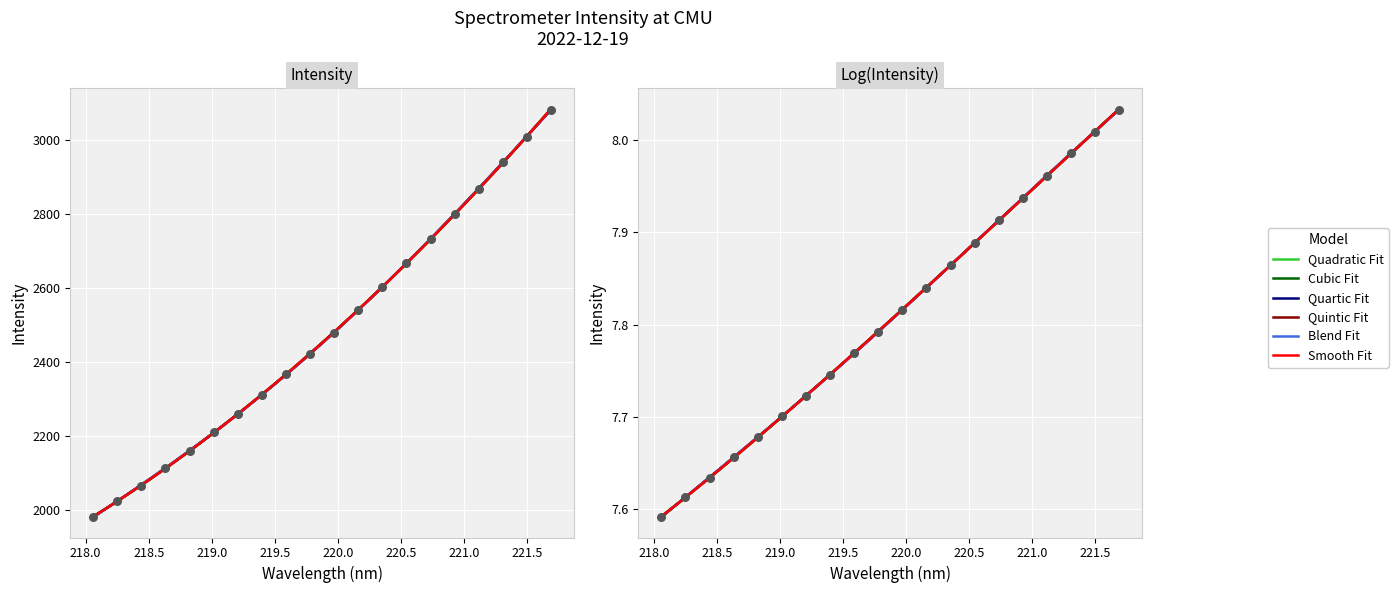

What is the ratio of the value at 220.5444 to the value at 220.1623?

1.1